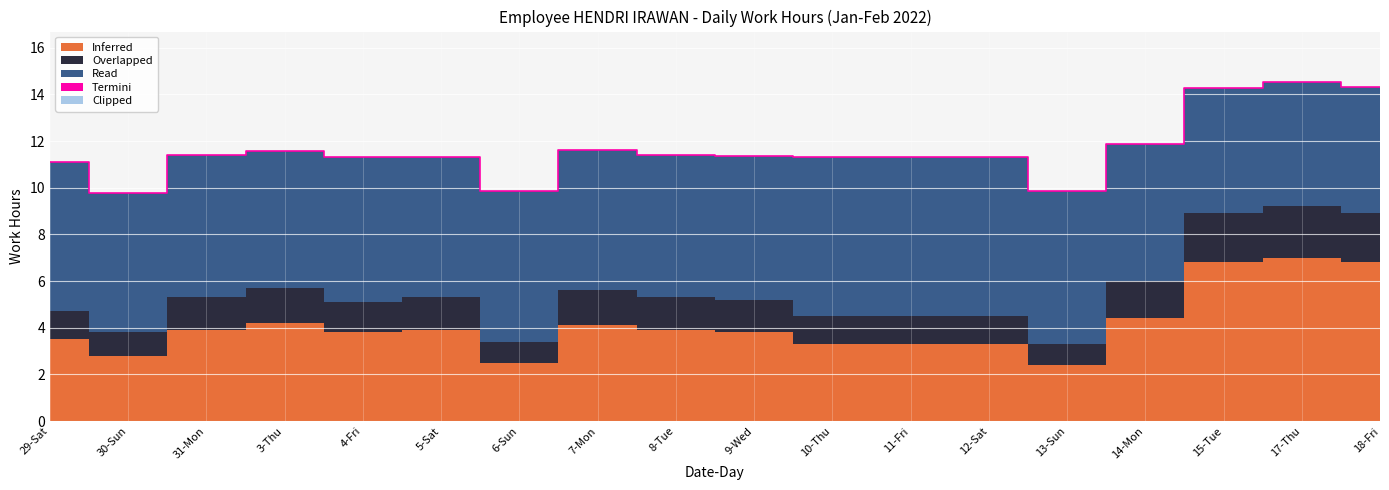

How many lines are shown in the chart?

5